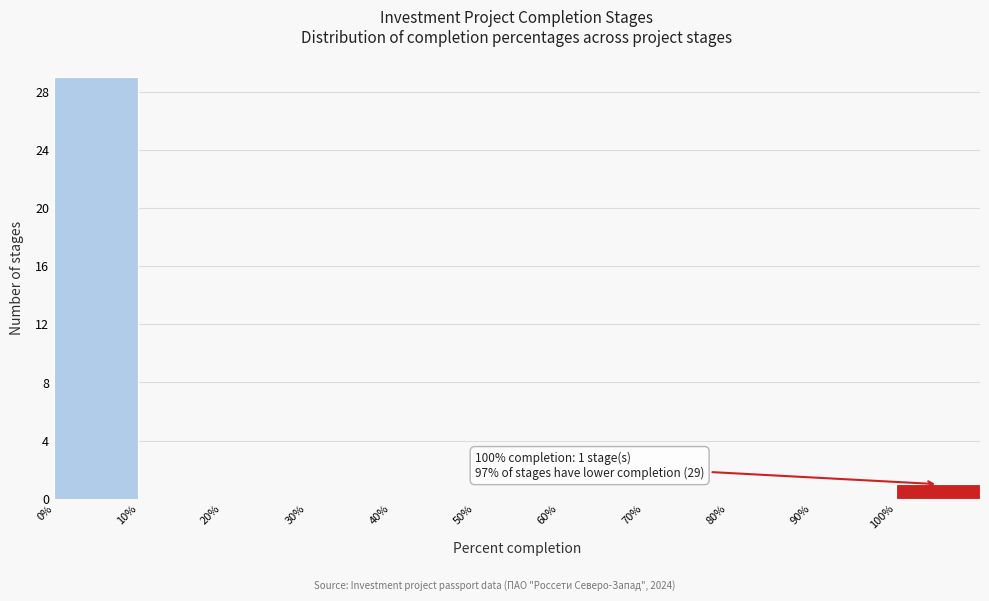

Over which range of the x-axis is the bar tallest?

0 to 10